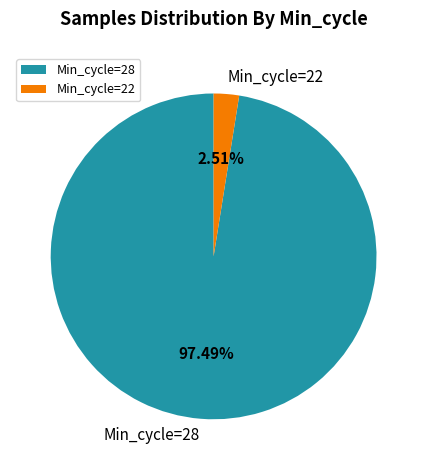

How many segments does this pie chart have?

2